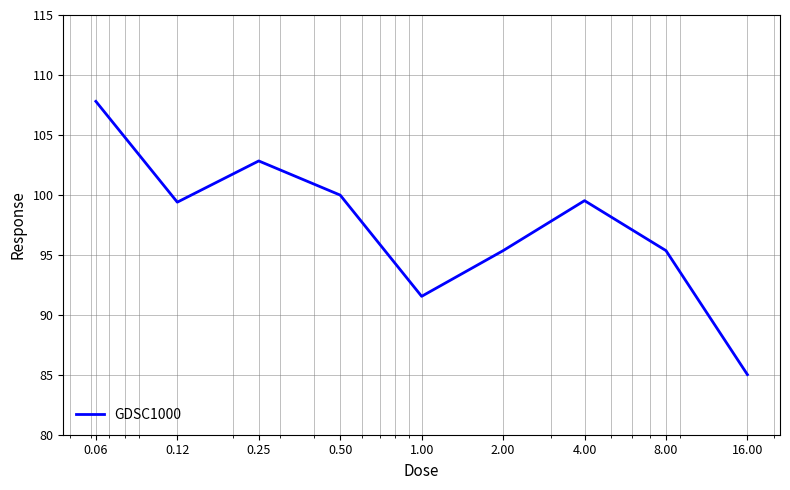

How many values are below 99?

4